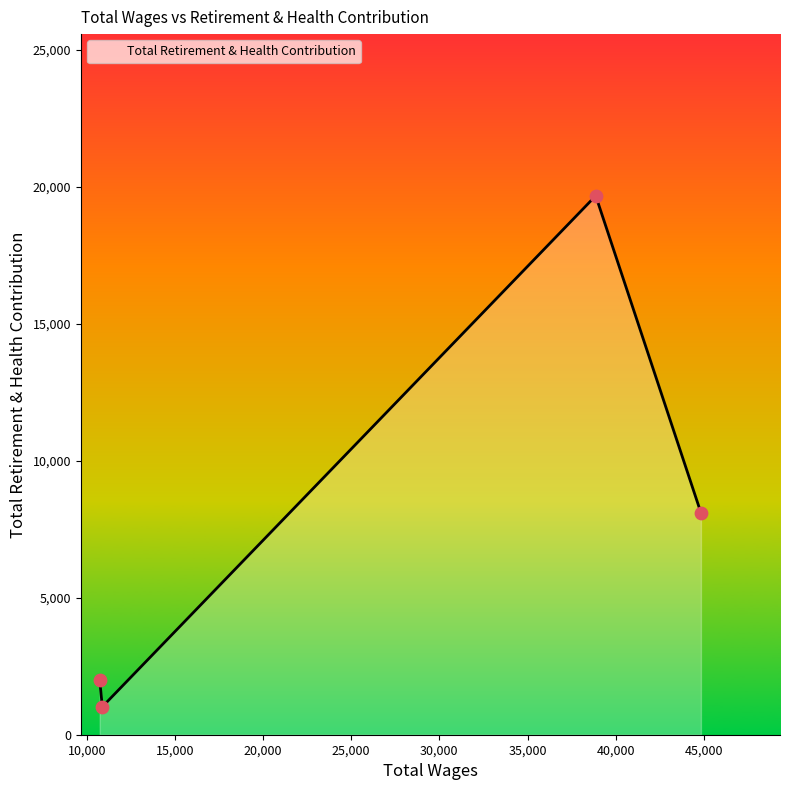

What is the difference between the second highest and minimum values?

7081